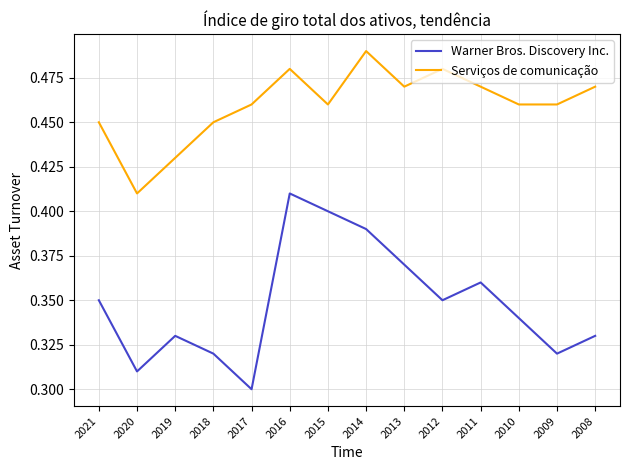

The Warner Bros. Discovery Inc. series shows 0.4 at 2011. True or false?

True